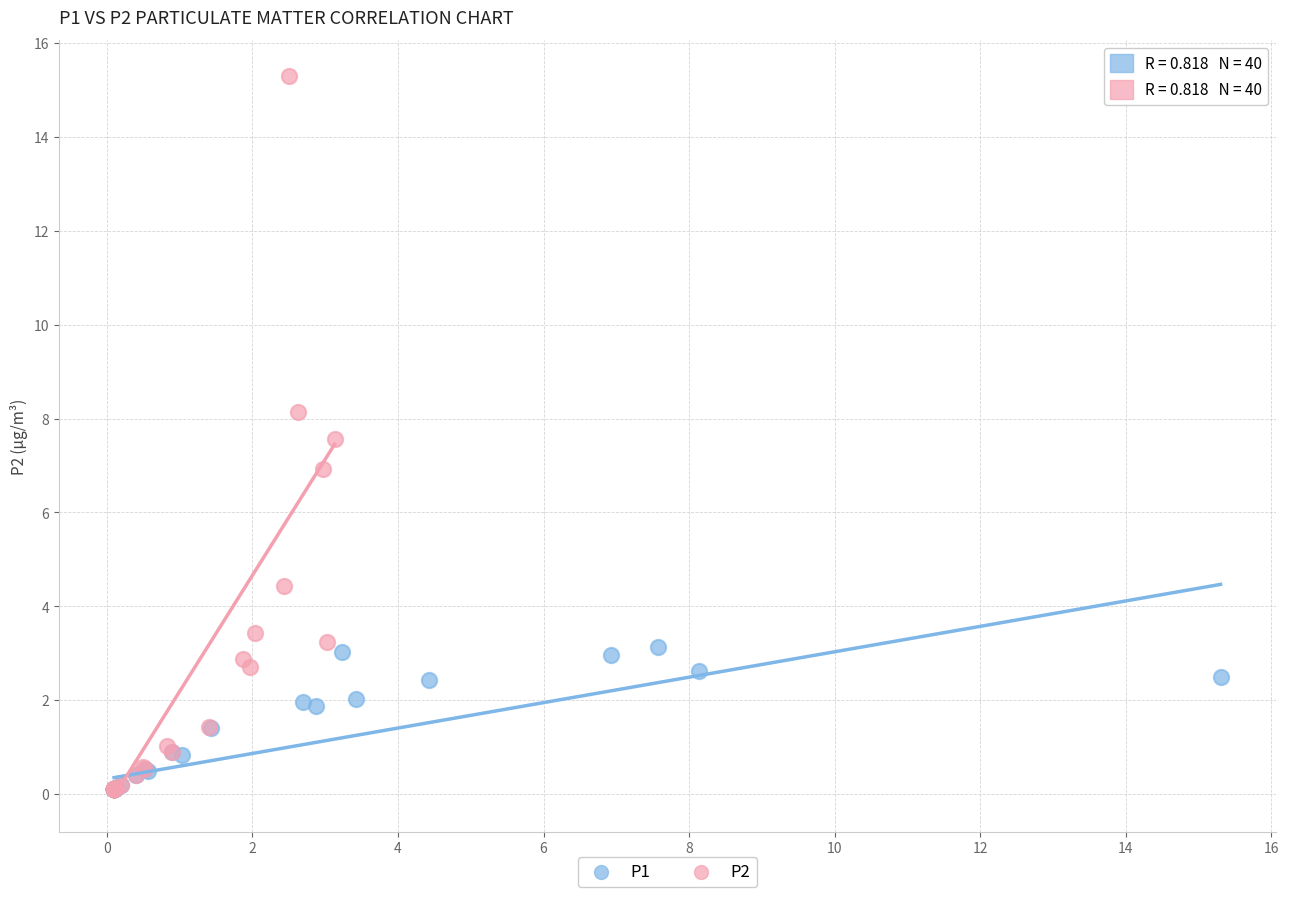

Which series contains the highest Y value?

P2